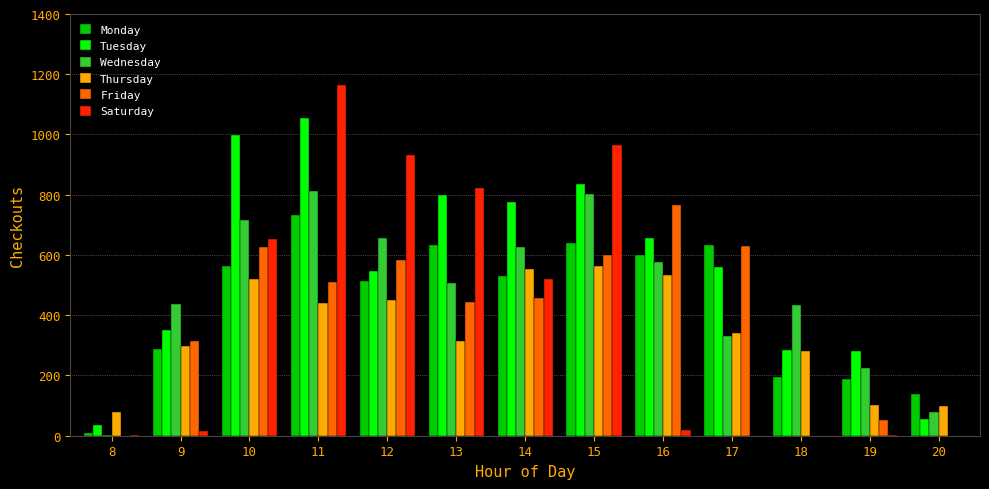

Are the bars grouped side by side (vs. stacked)?

Yes